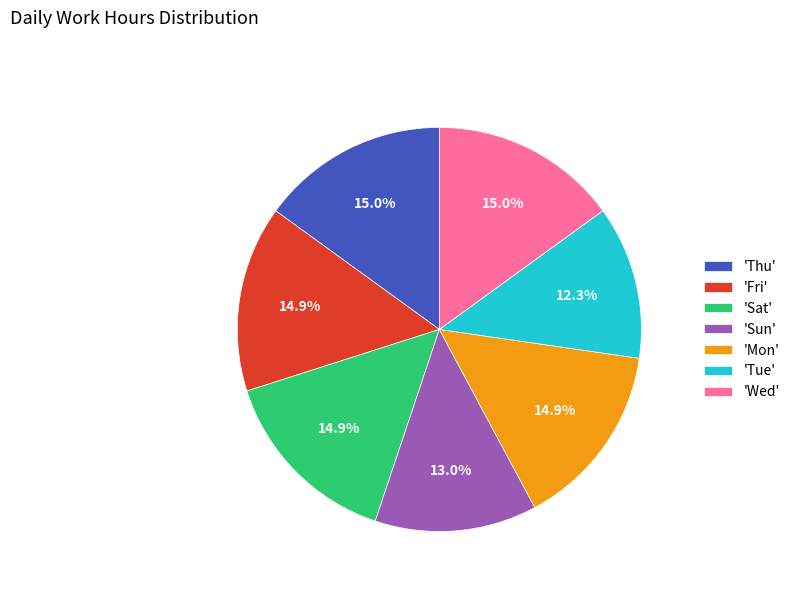

What is the total percentage of 'Tue' and 'Fri'?

27.2%